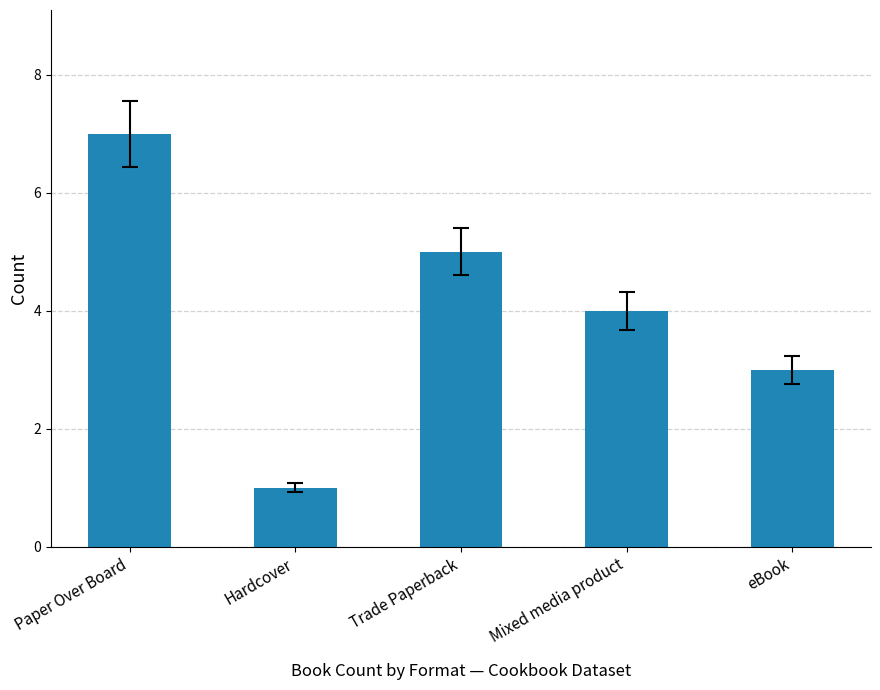

Reading left to right, transcribe all the data shown in this chart.

7	1	5	4	3